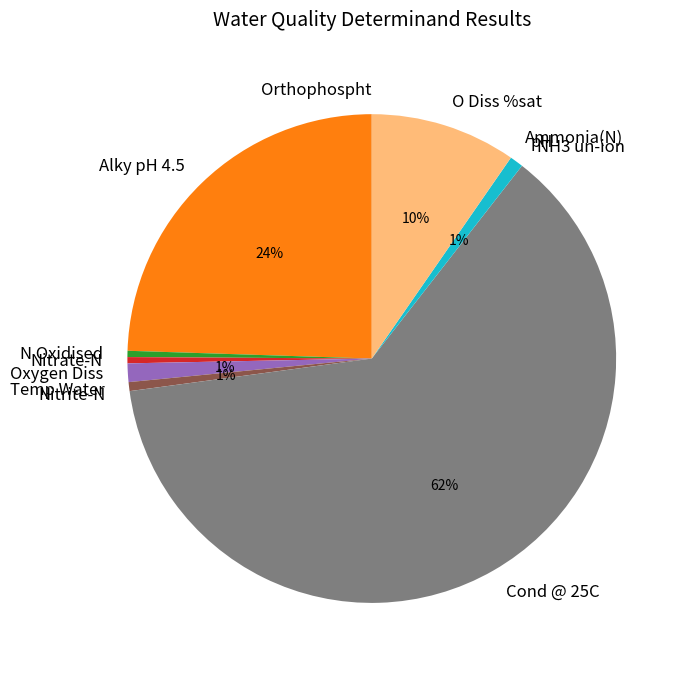

The Cond @ 25C slice represents 62% of the pie. True or false?

True